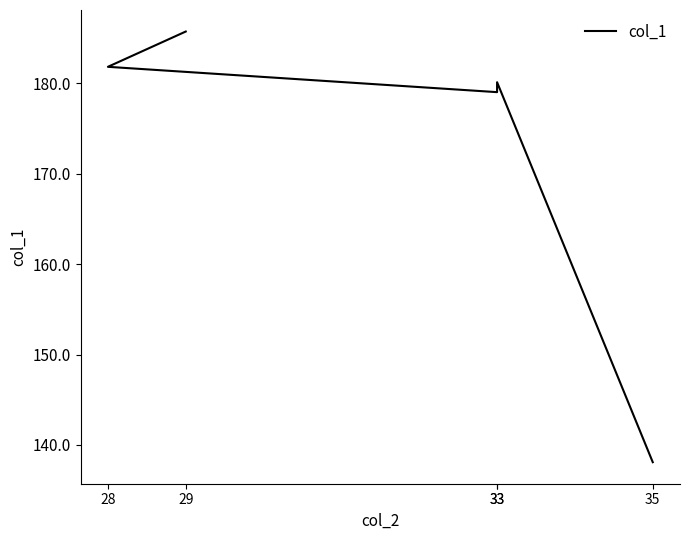

How many categories are shown in the chart?

5